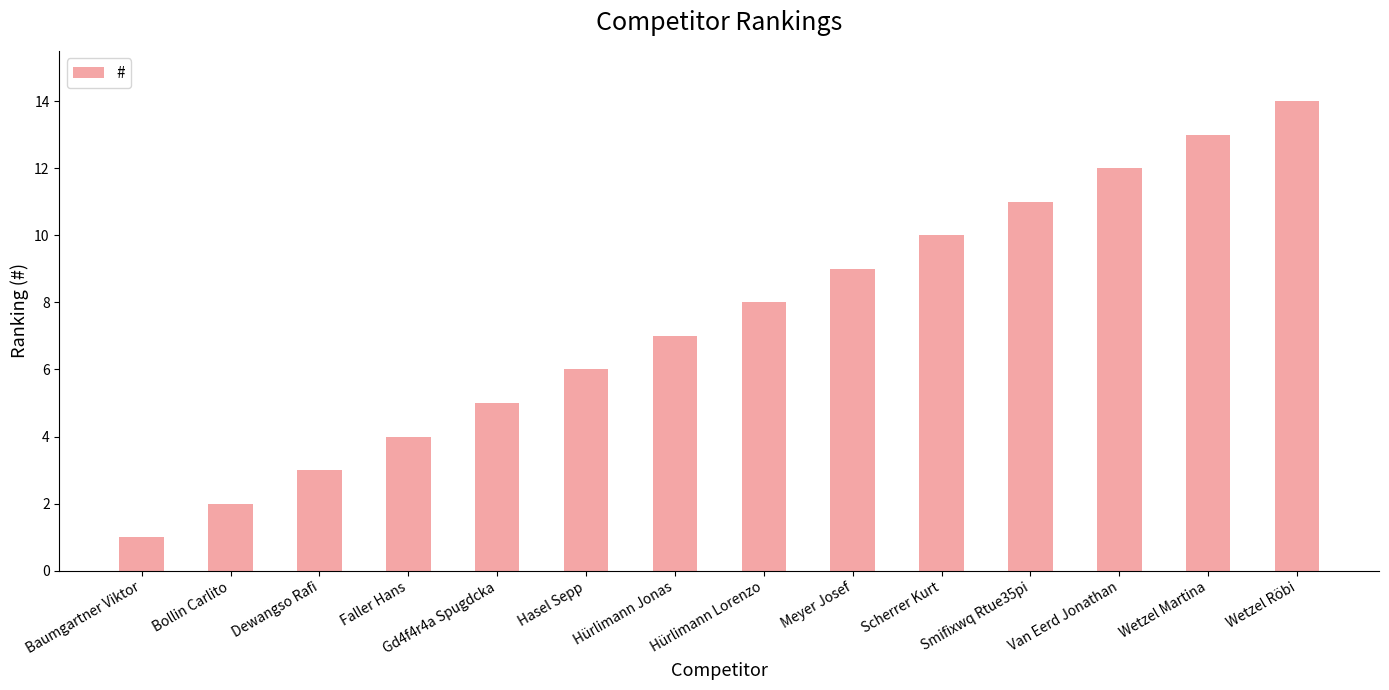

Reading right to left, list all the values displayed in this chart.

Wetzel Röbi=14	Wetzel Martina=13	Van Eerd Jonathan=12	Smifixwq Rtue35pi=11	Scherrer Kurt=10	Meyer Josef=9	Hürlimann Lorenzo=8	Hürlimann Jonas=7	Hasel Sepp=6	Gd4f4r4a Spugdcka=5	Faller Hans=4	Dewangso Rafi=3	Bollin Carlito=2	Baumgartner Viktor=1